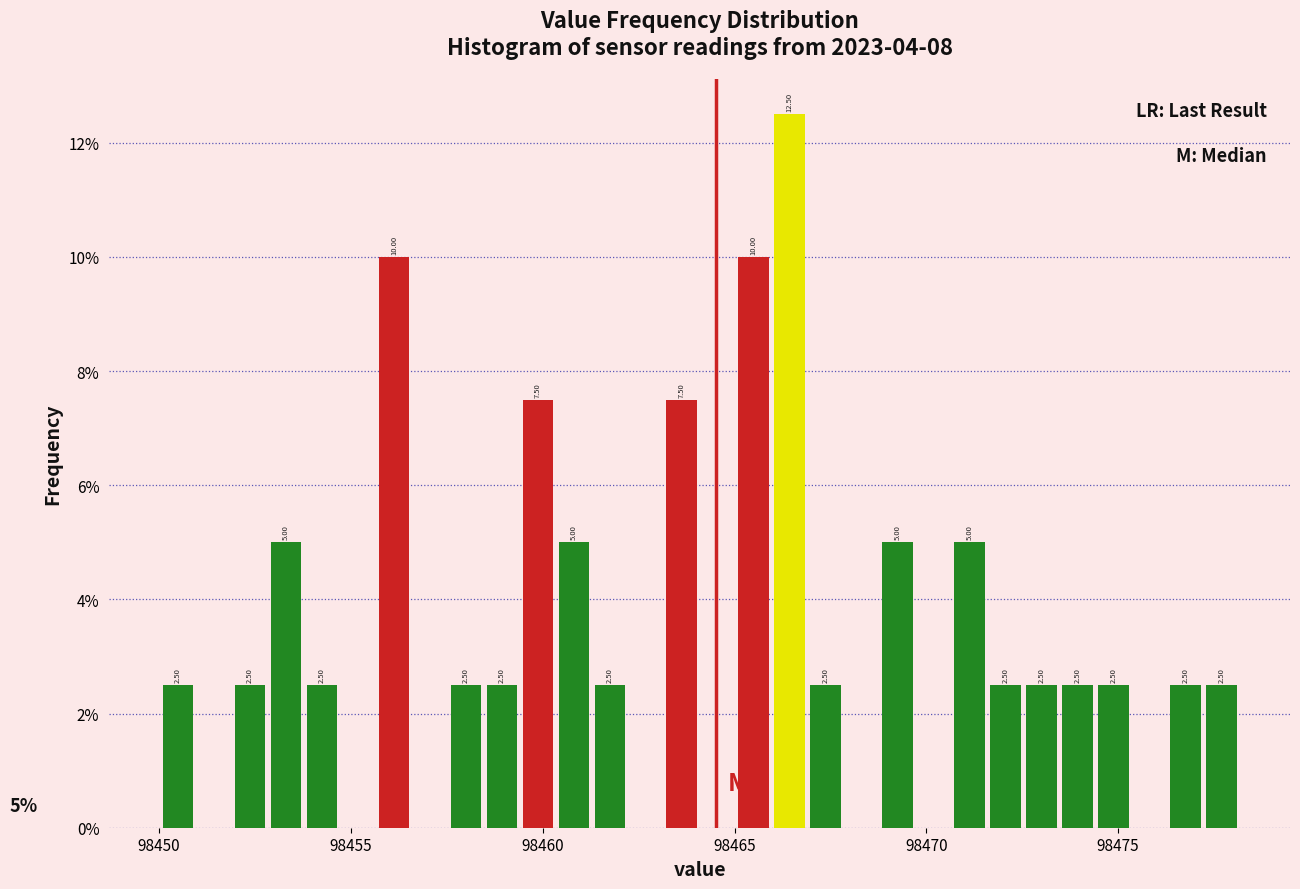

Read against the x-axis, roughly where is the centre of the tallest bar?

98466.5